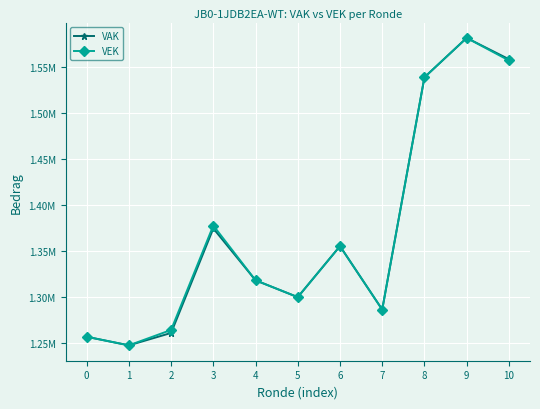

In VAK, how many points are lower than both neighbors (excluding endpoints)?

3